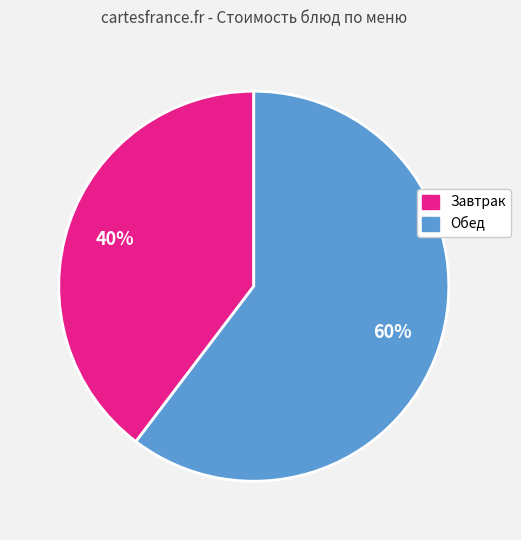

To the nearest percent, what is the average slice percentage?

50%